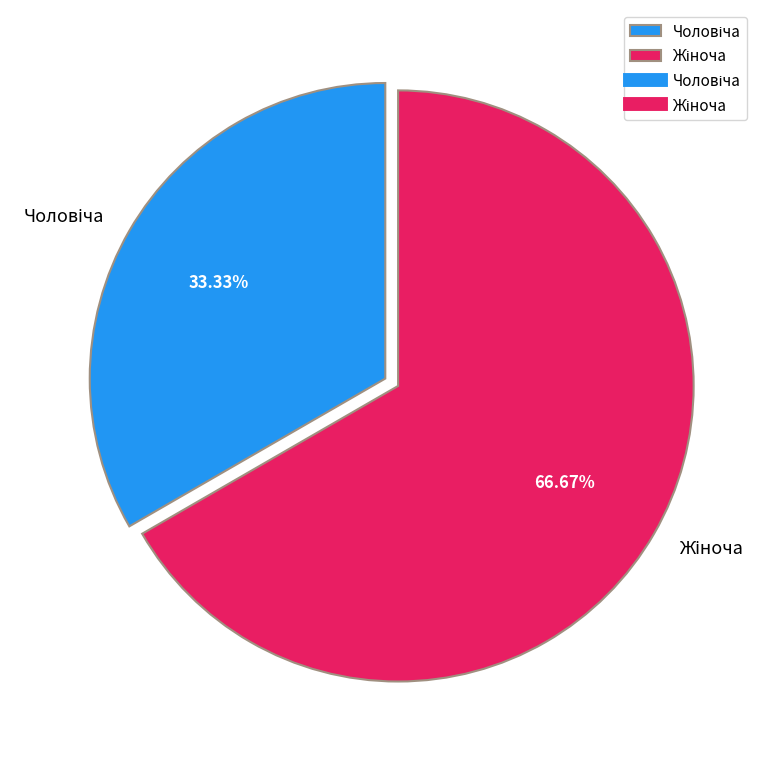

Is there a majority slice in this chart?

Yes